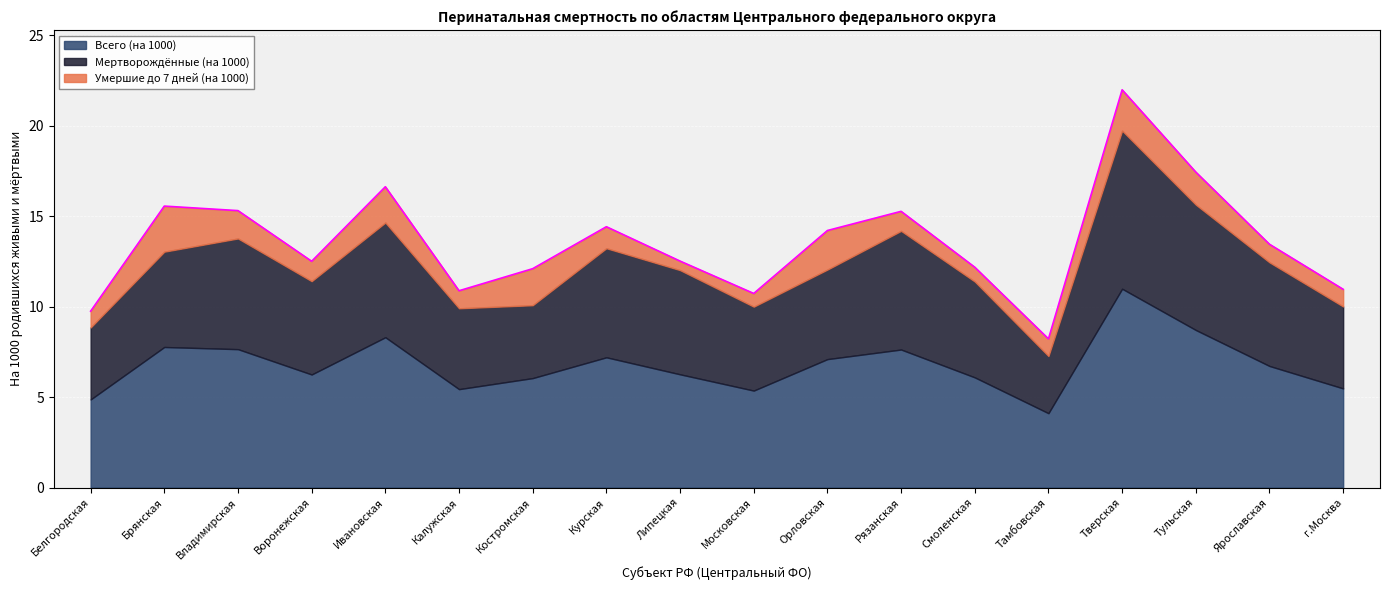

Count the number of categories in the chart.

18